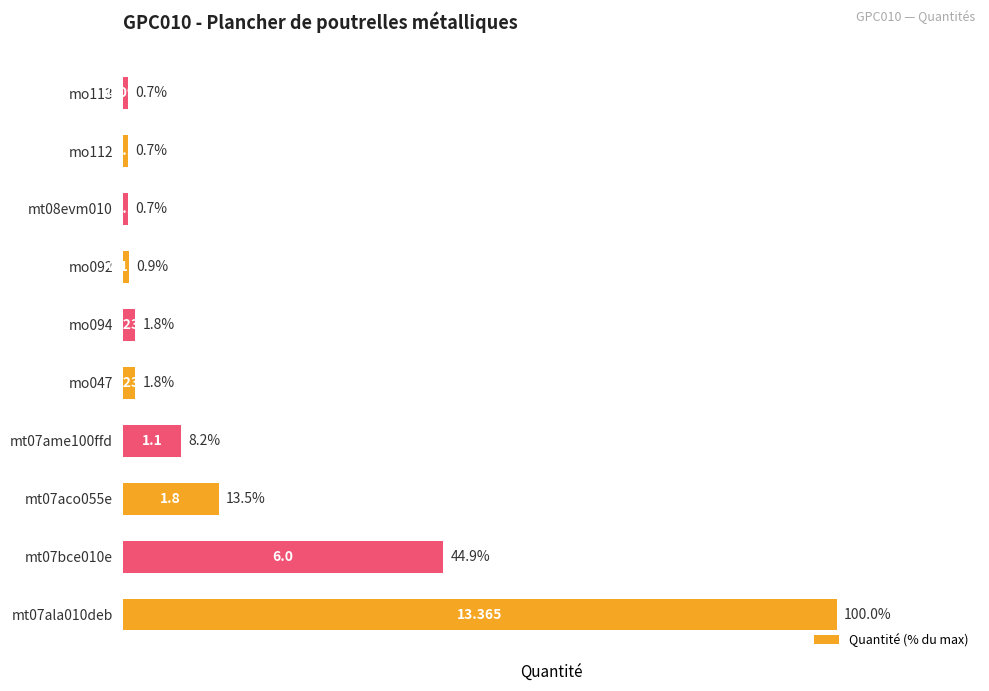

Count the number of values greater than 1.

6